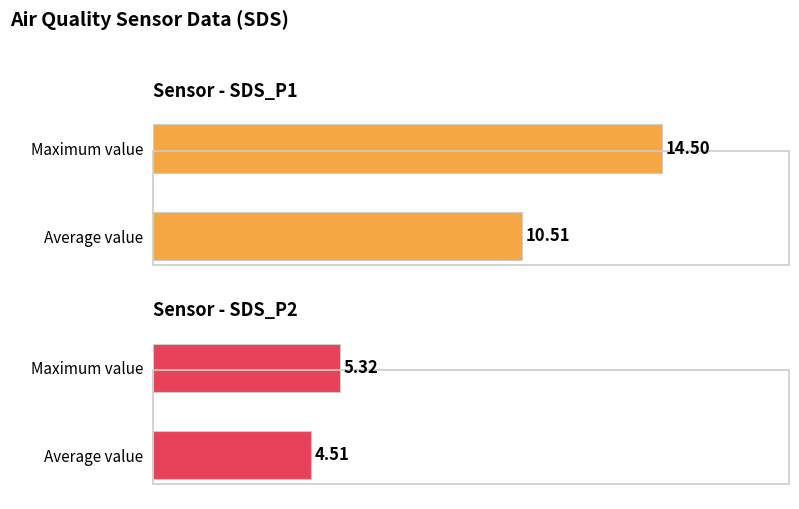

Rank the series at 00:27 from highest to lowest value.

SDS_P1, SDS_P2